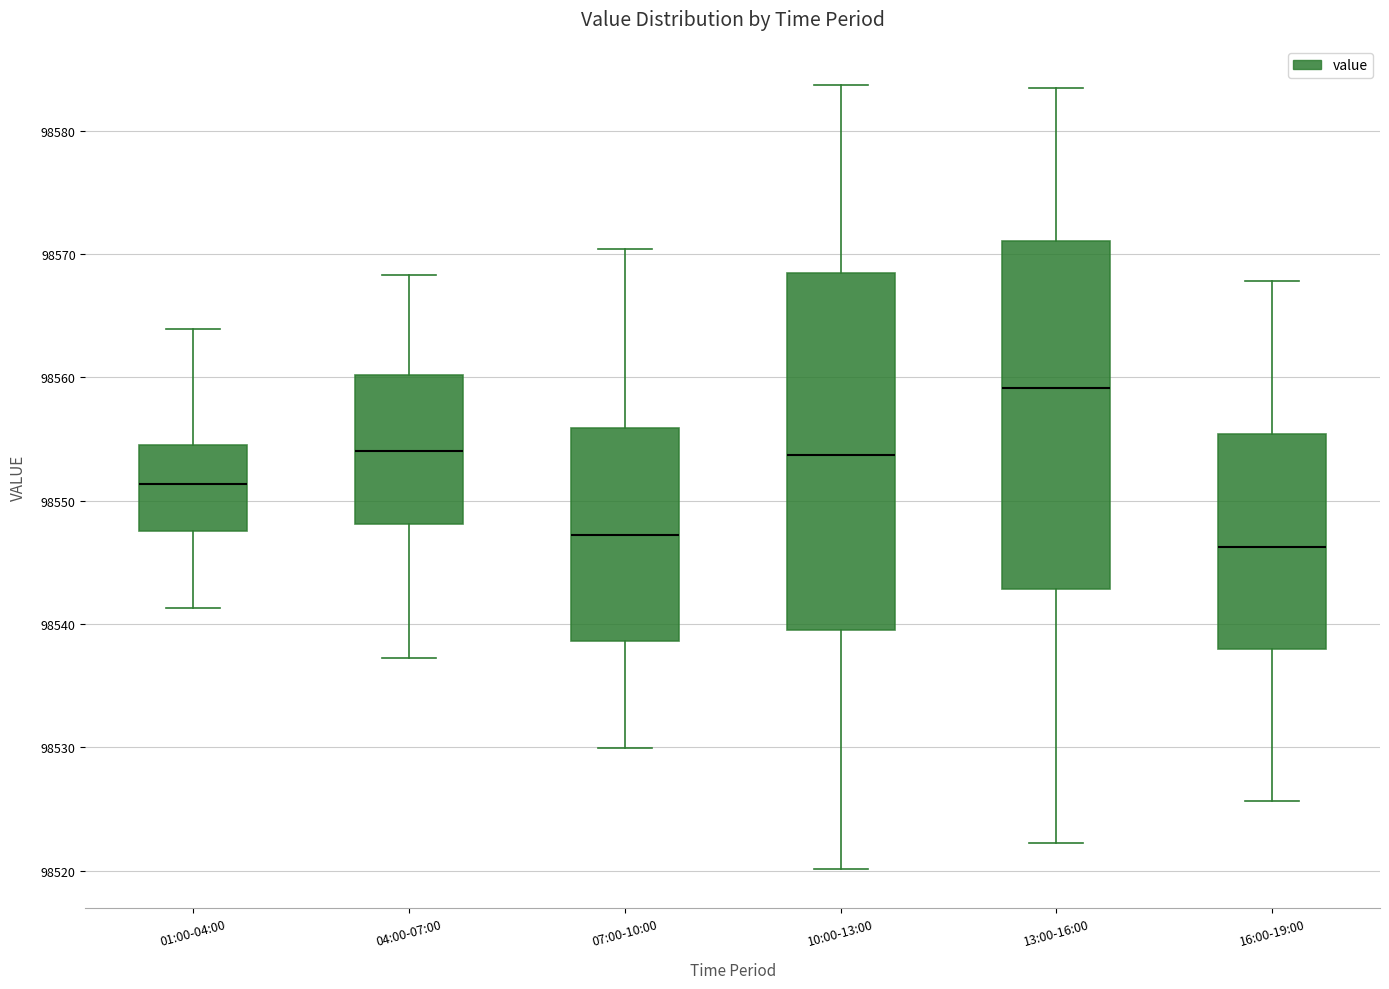

Which box's median line is the highest?

13:00-16:00